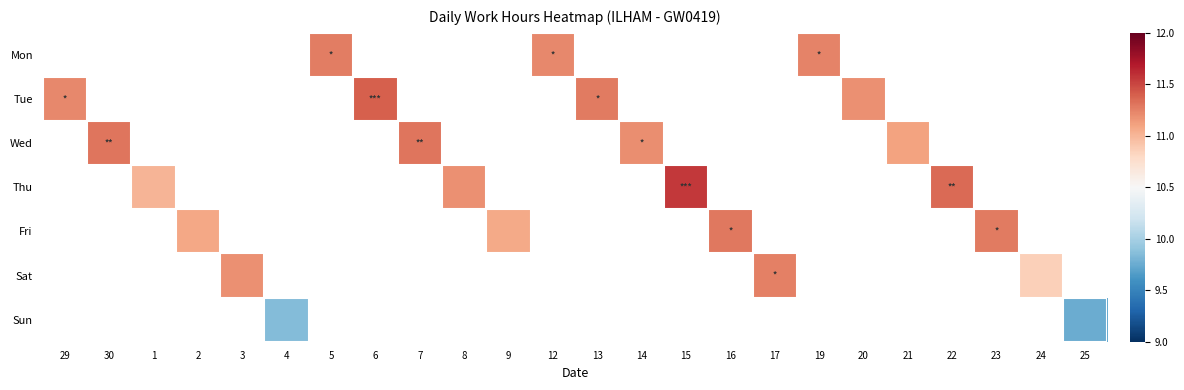

Which category has the highest value in the Tue series?

6